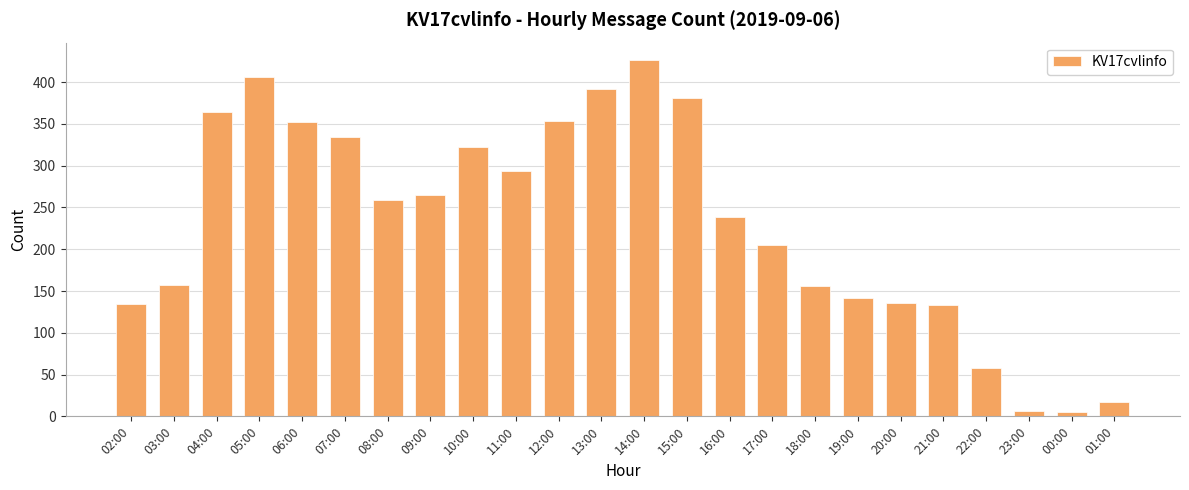

What is the maximum value shown in the chart?

426